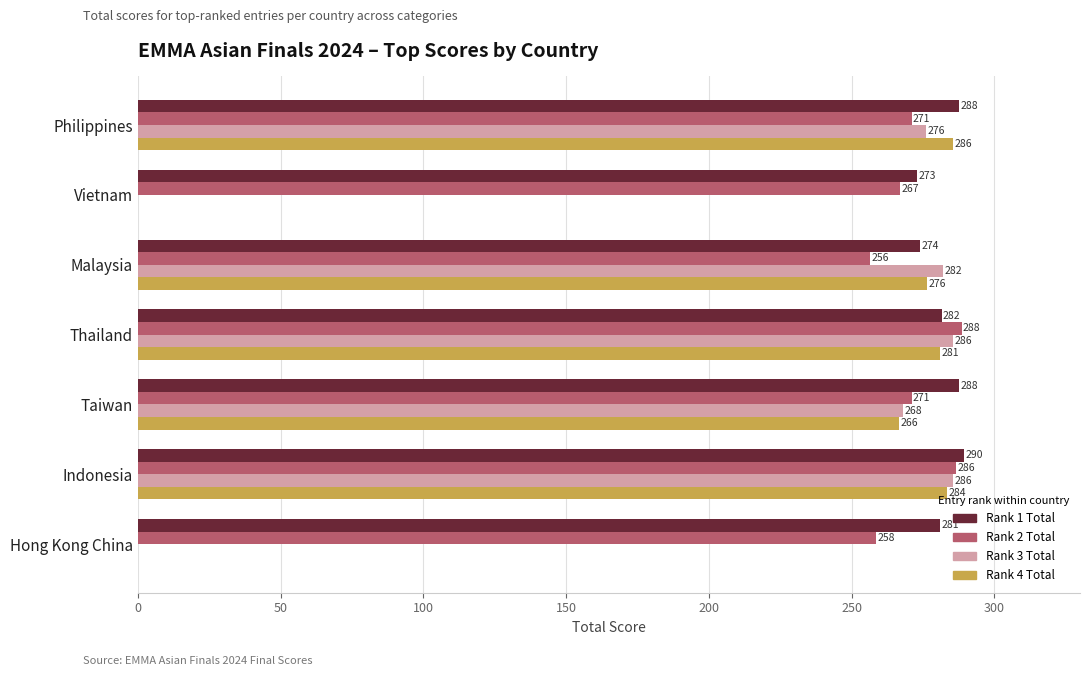

Which series has the largest total across all categories?

Rank 1 Total